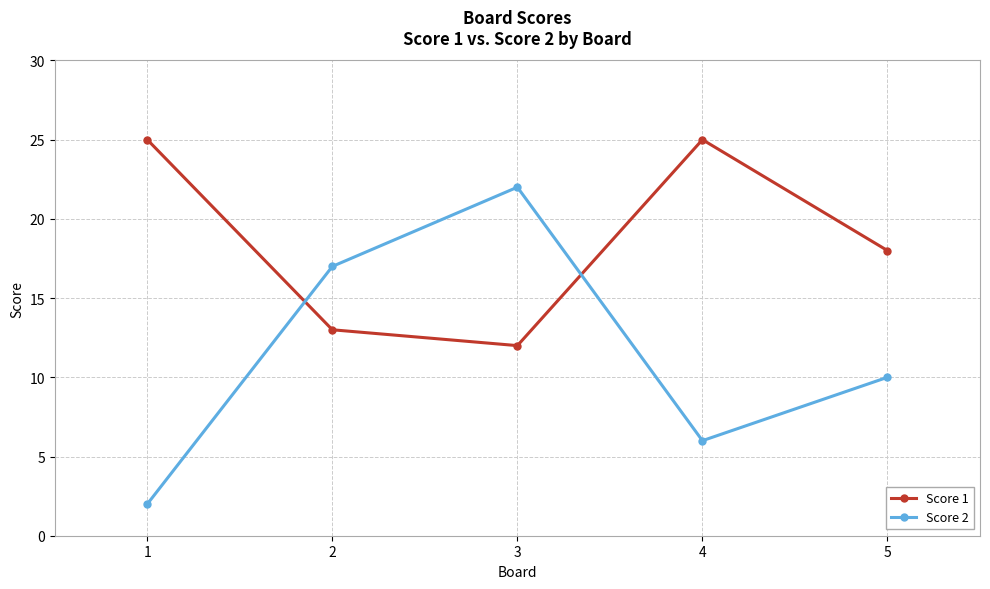

Reading left to right, transcribe all the data shown in this chart.

Score 1: 1=25	2=13	3=12	4=25	5=18
Score 2: 1=2	2=17	3=22	4=6	5=10